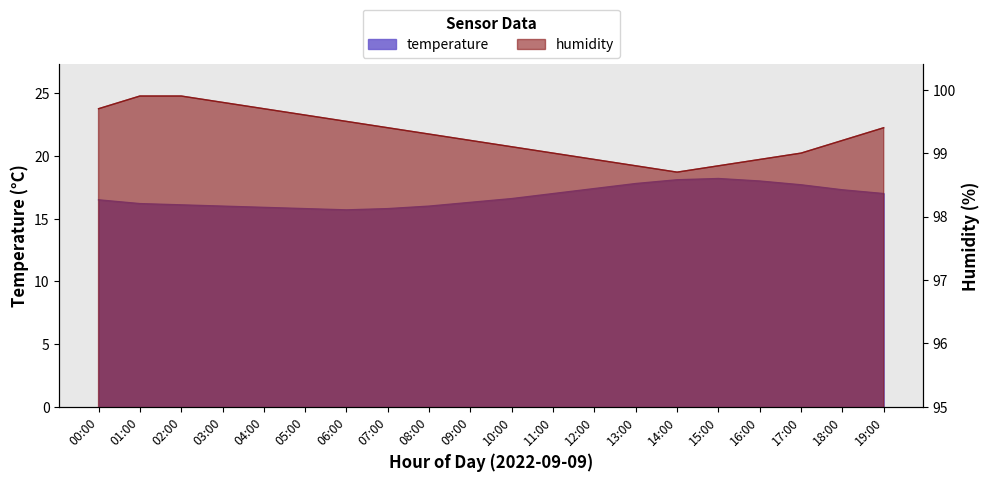

How many distinct data groups are displayed?

2